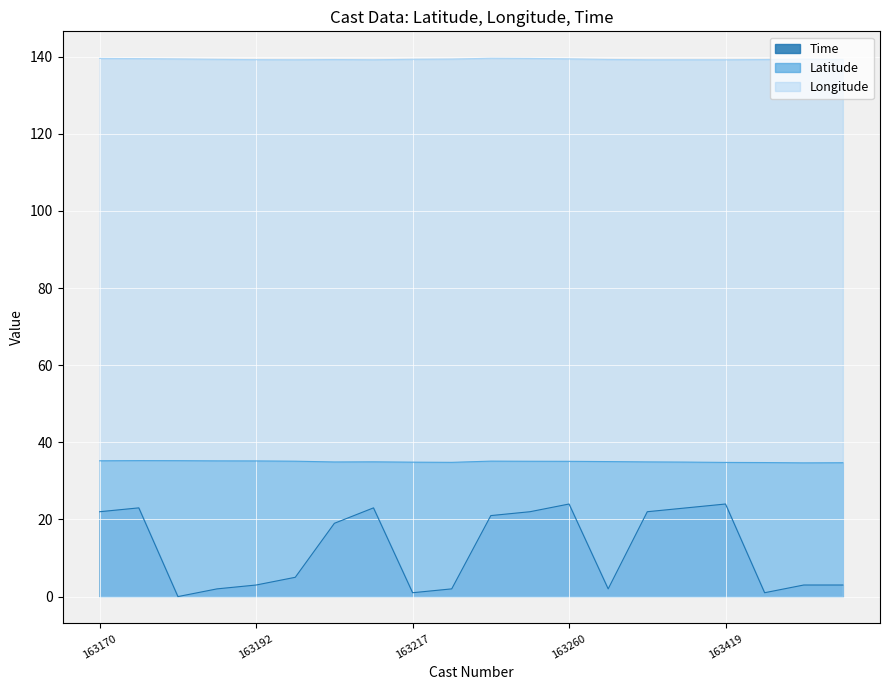

Does the chart display data point markers on the line(s)?

No